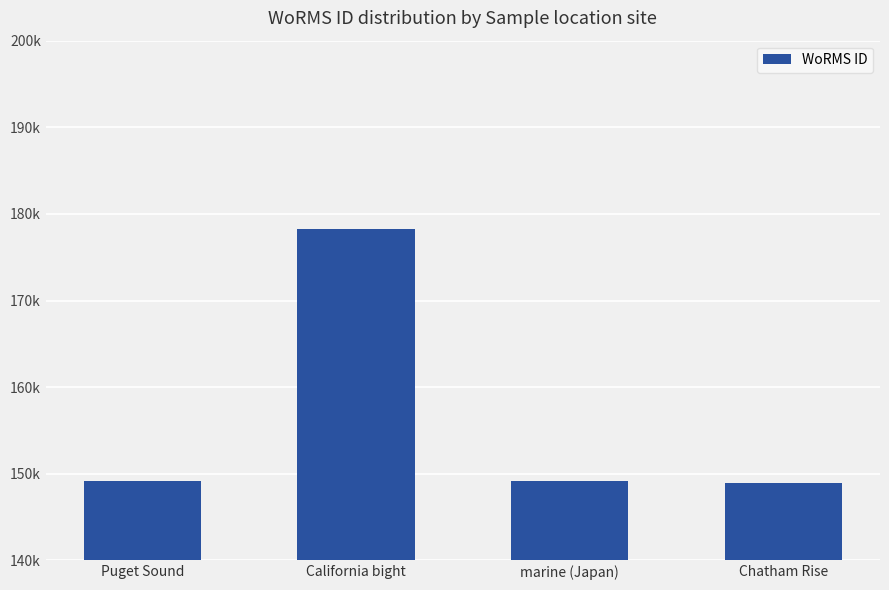

What is the average value?

156361